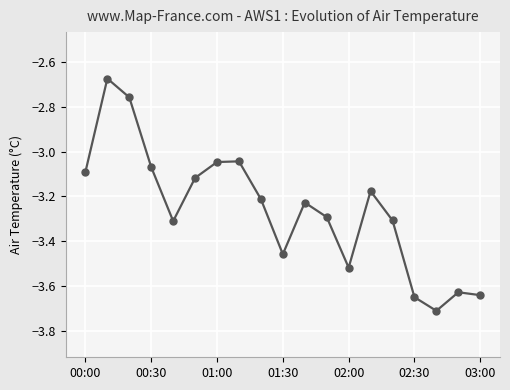

True or false: the data has more than 2 interior local peaks.

True